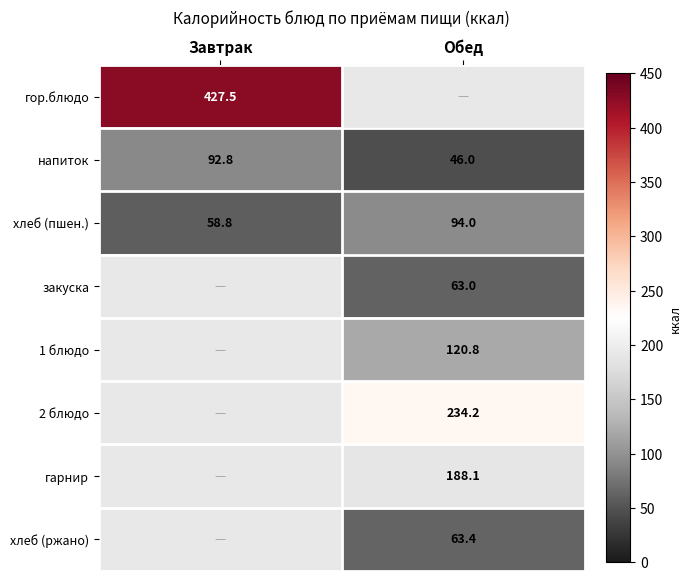

Is it true that 1 блюдо equals 182.3 at Обед?

False